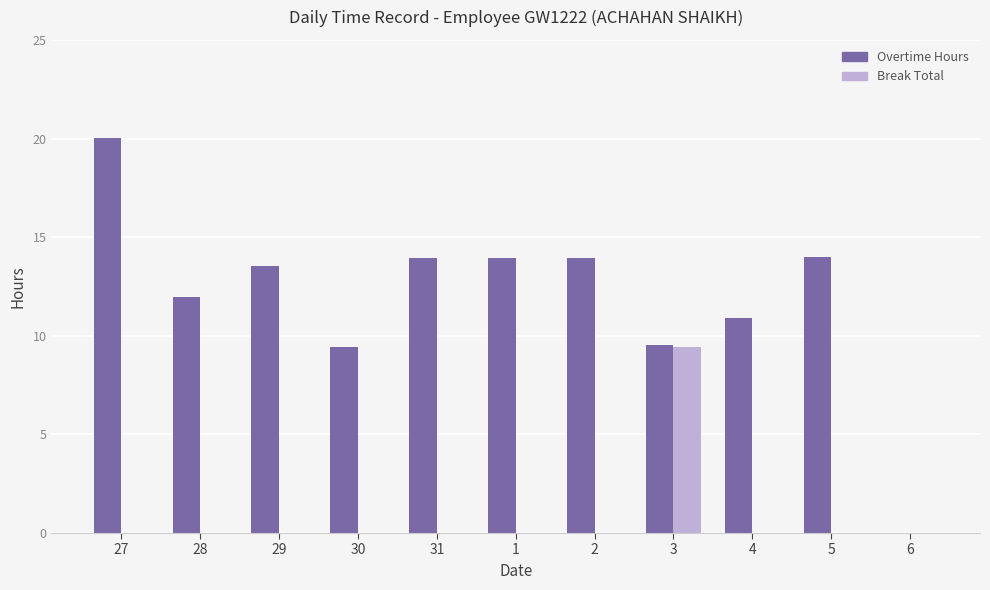

What is the sum of all Overtime Hours values?

131.2